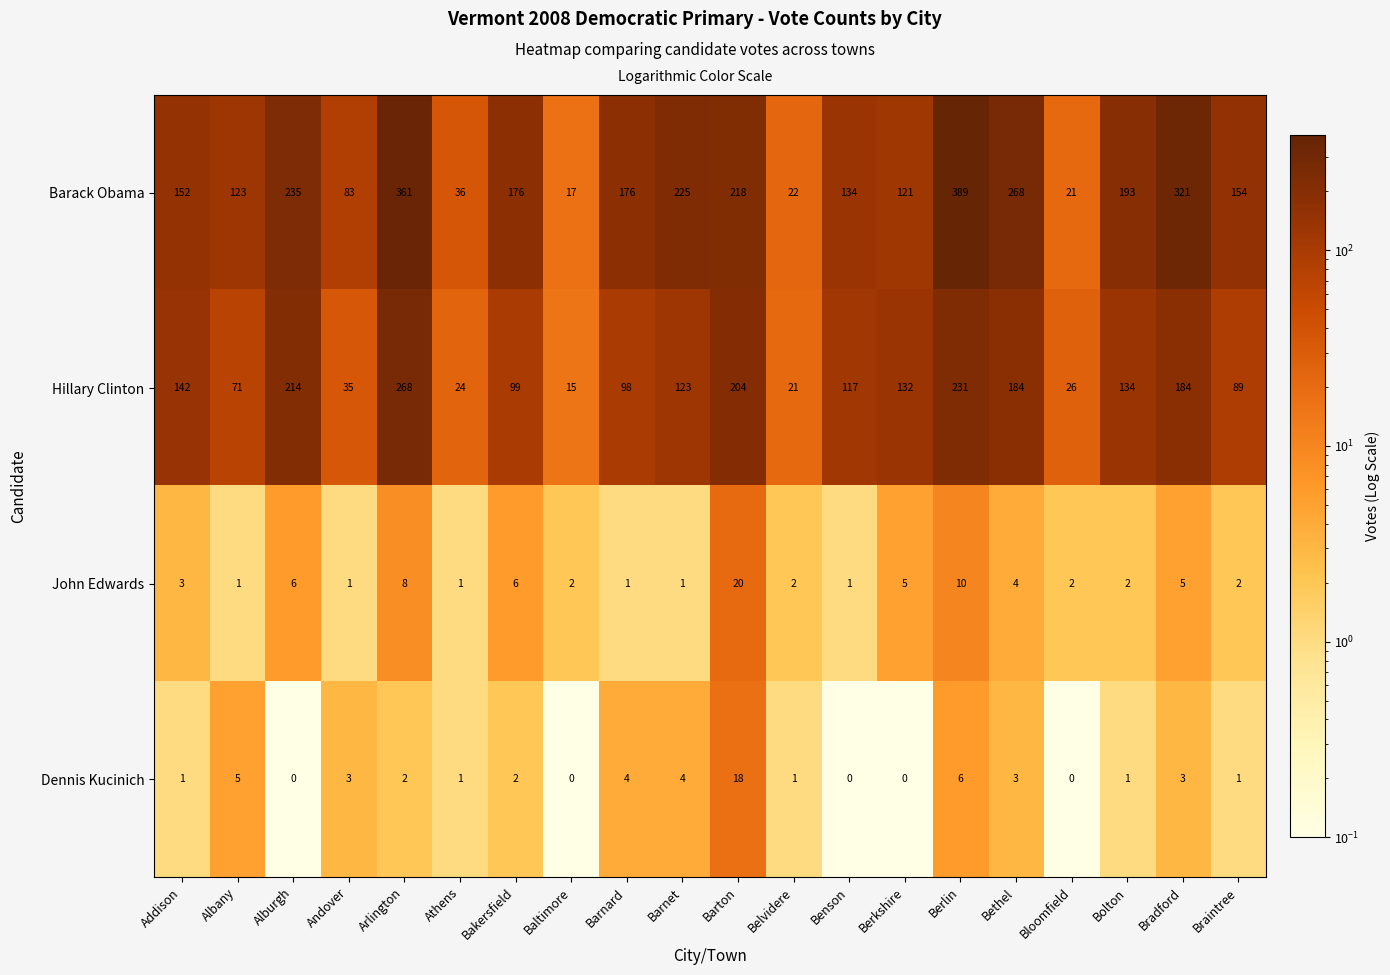

Which series has the largest range (max minus min)?

Barack Obama